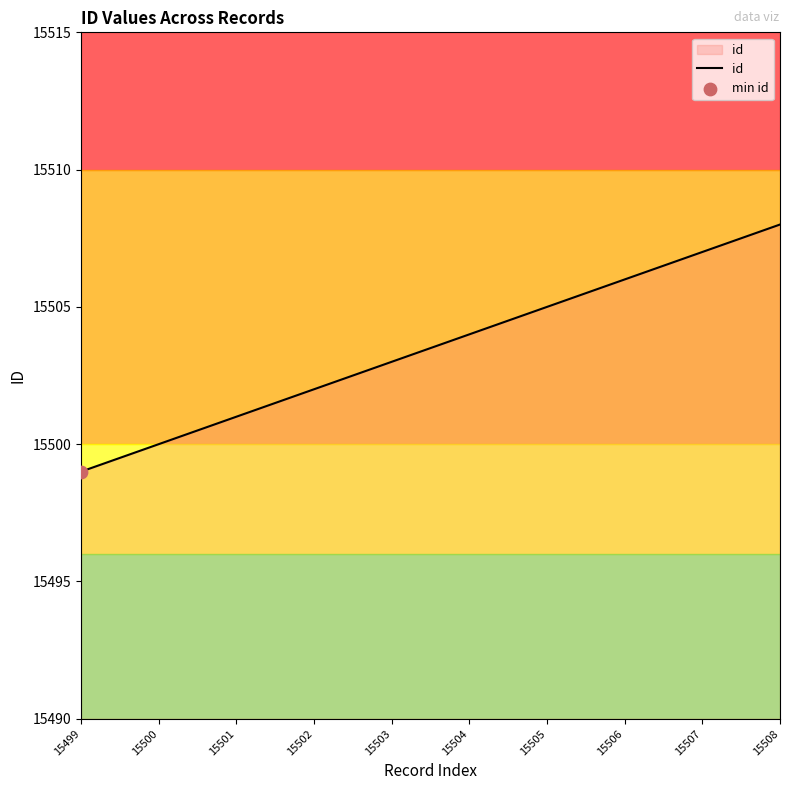

Between 15507 and 15499, which is larger?

15507